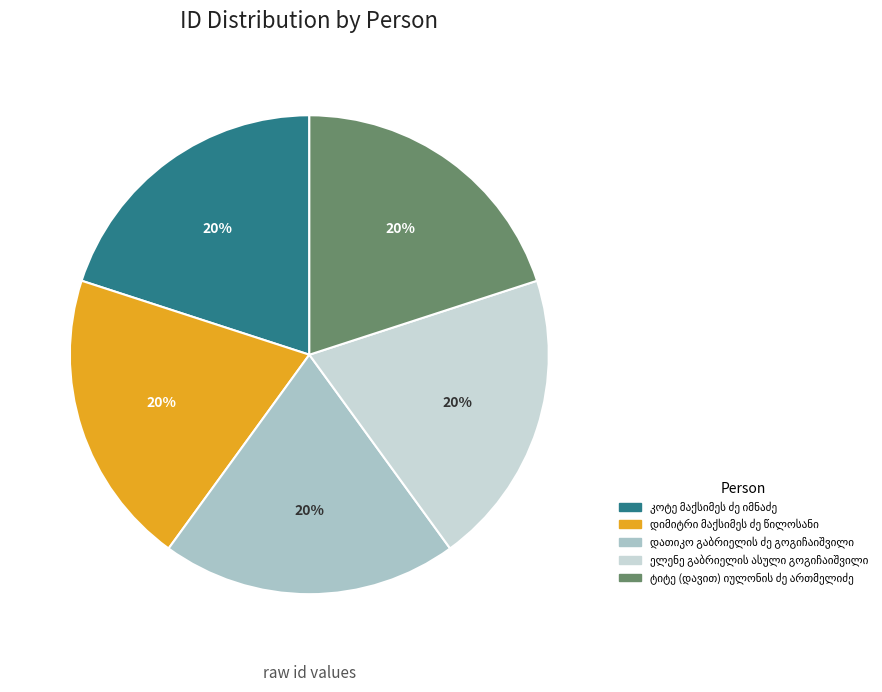

To the nearest percent, what is the average slice percentage?

20%